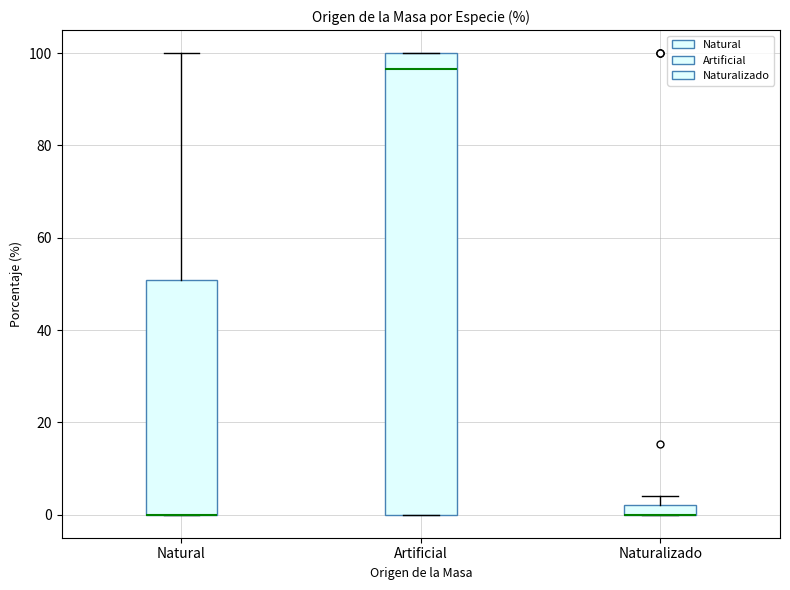

Where is the upper edge of the box for Artificial on the y-axis? The values are not printed on the chart, so give them approximately, as read against the axis.

100